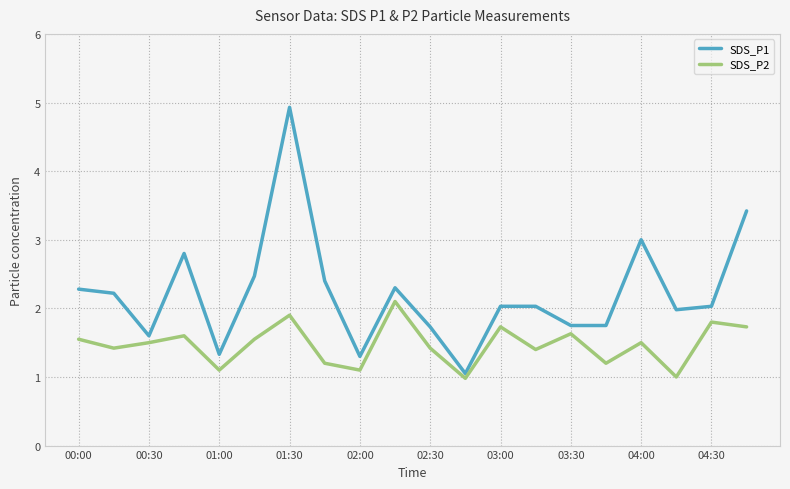

What is the difference between the maximum and second lowest values in the SDS_P2 series?

1.1